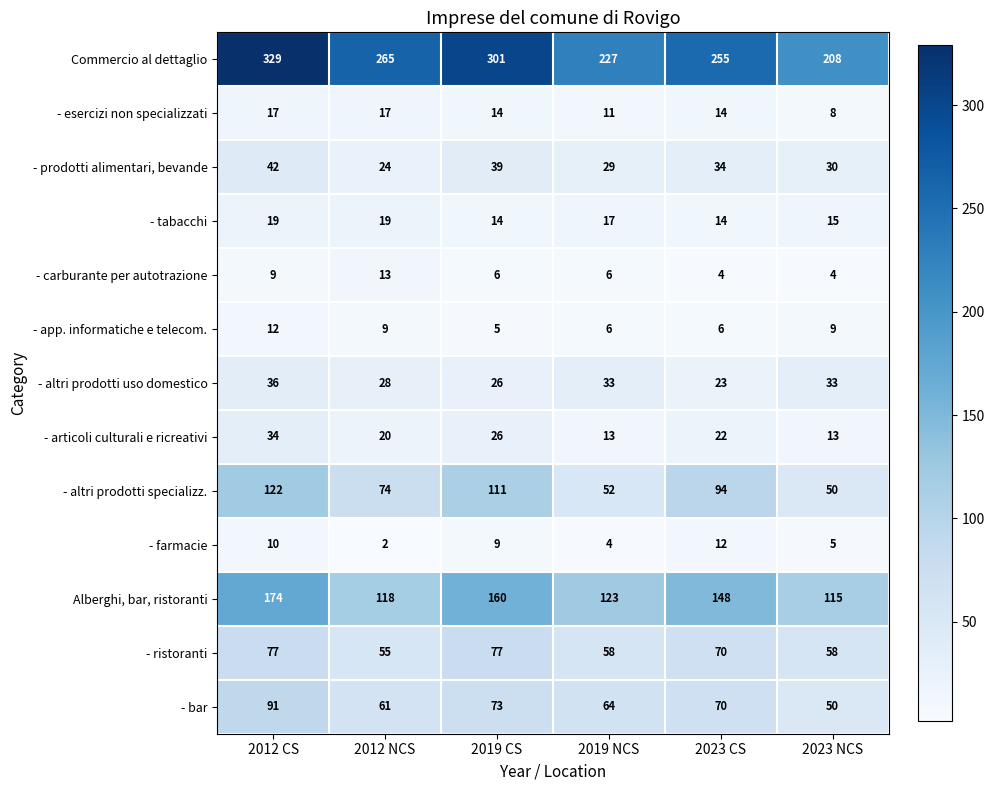

What is the greatest value displayed?

329